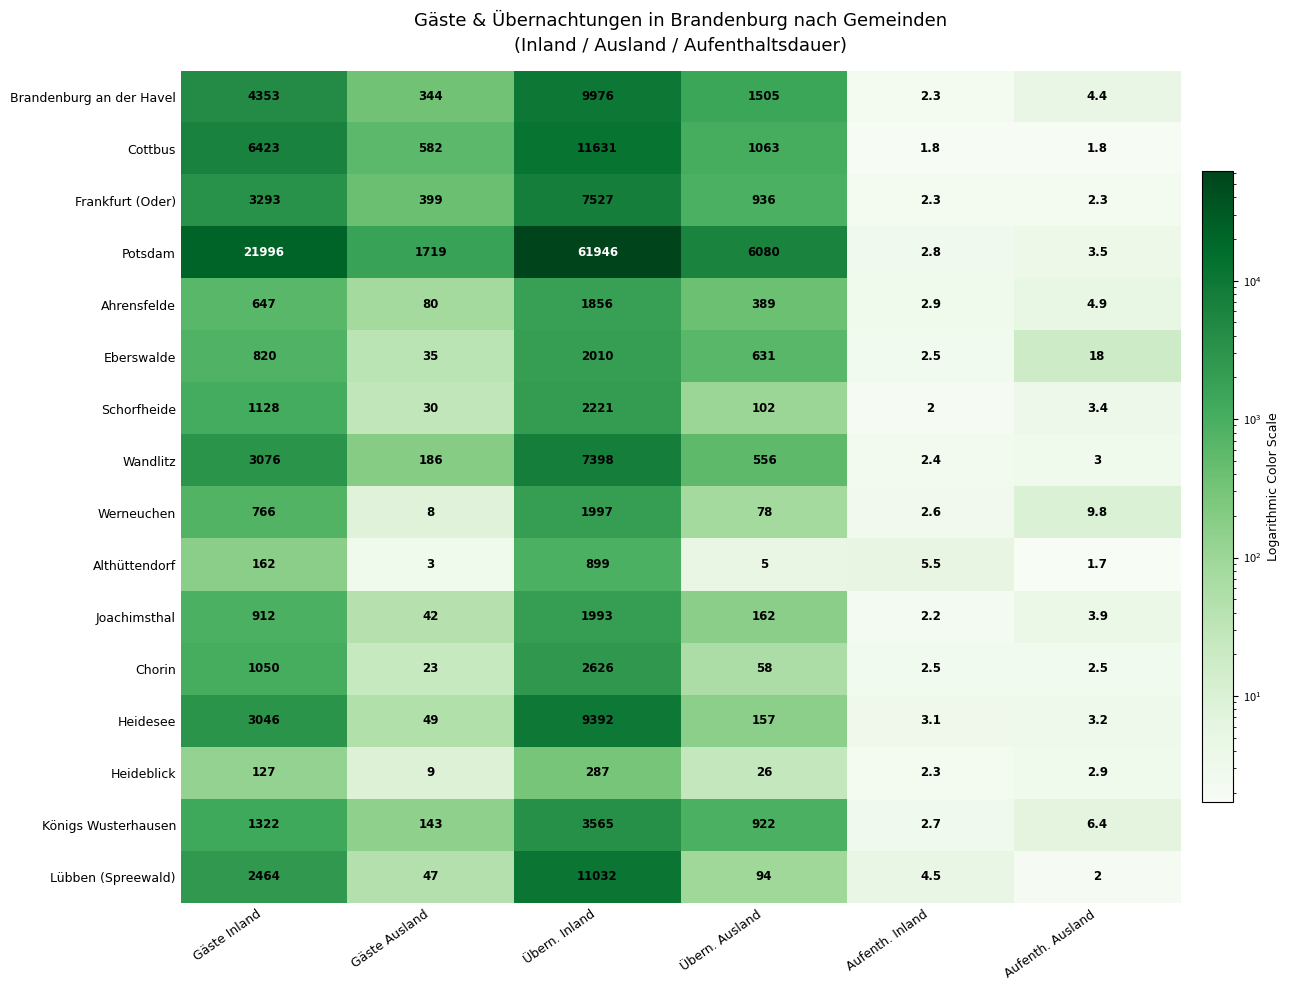

Is it true that Heidesee equals 3.2 at Aufenth. Ausland?

True